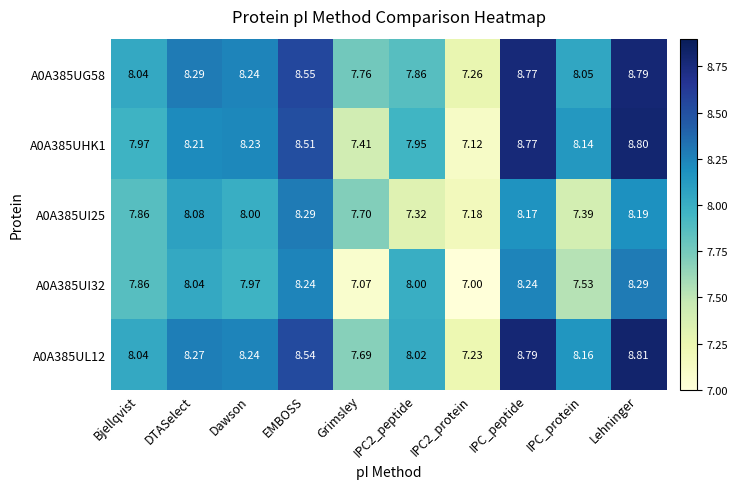

Is the value of A0A385UG58 at DTASelect greater than the value of A0A385UL12 at Dawson?

Yes